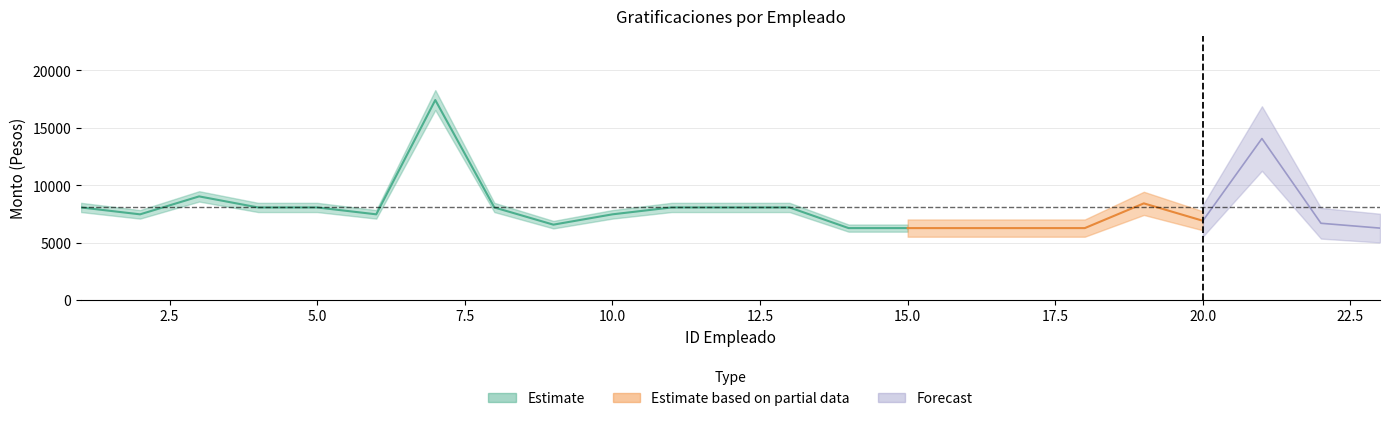

Reading left to right, what are all the values shown in this chart?

Monto bruto de las gratificaciones: 1=8062.1	2=7462.1	3=9026.6	4=8062.1	5=8062.1	6=7462.1	7=17425.1	8=8062.1	9=6562.1	10=7462.1	11=8062.1	12=8062.1	13=8062.1	14=6262.1	15=6262.1	16=6262.1	17=6262.1	18=6262.1	19=8418.3	20=6901.1	21=14070.3	22=6683.3	23=6262.1
Monto neto de las gratificaciones: 1=8062.1	2=7462.1	3=9026.6	4=8062.1	5=8062.1	6=7462.1	7=17425.1	8=8062.1	9=6562.1	10=7462.1	11=8062.1	12=8062.1	13=8062.1	14=6262.1	15=6262.1	16=6262.1	17=6262.1	18=6262.1	19=8418.3	20=6901.1	21=14070.3	22=6683.3	23=6262.1